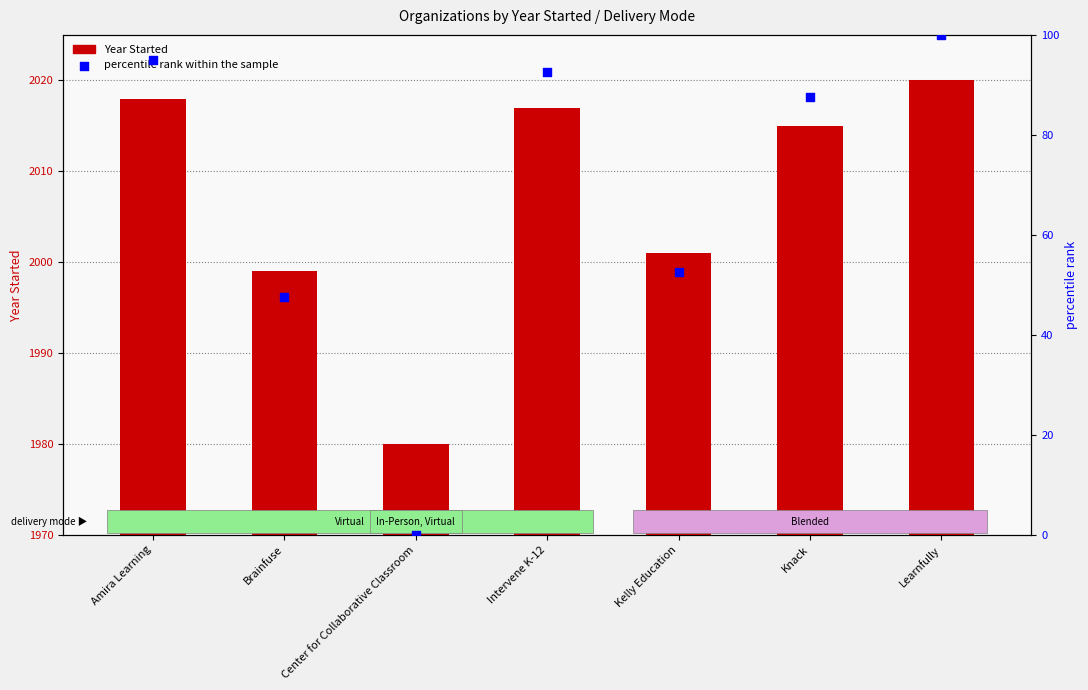

Which series has the largest Y range (max minus min)?

percentile rank within the sample